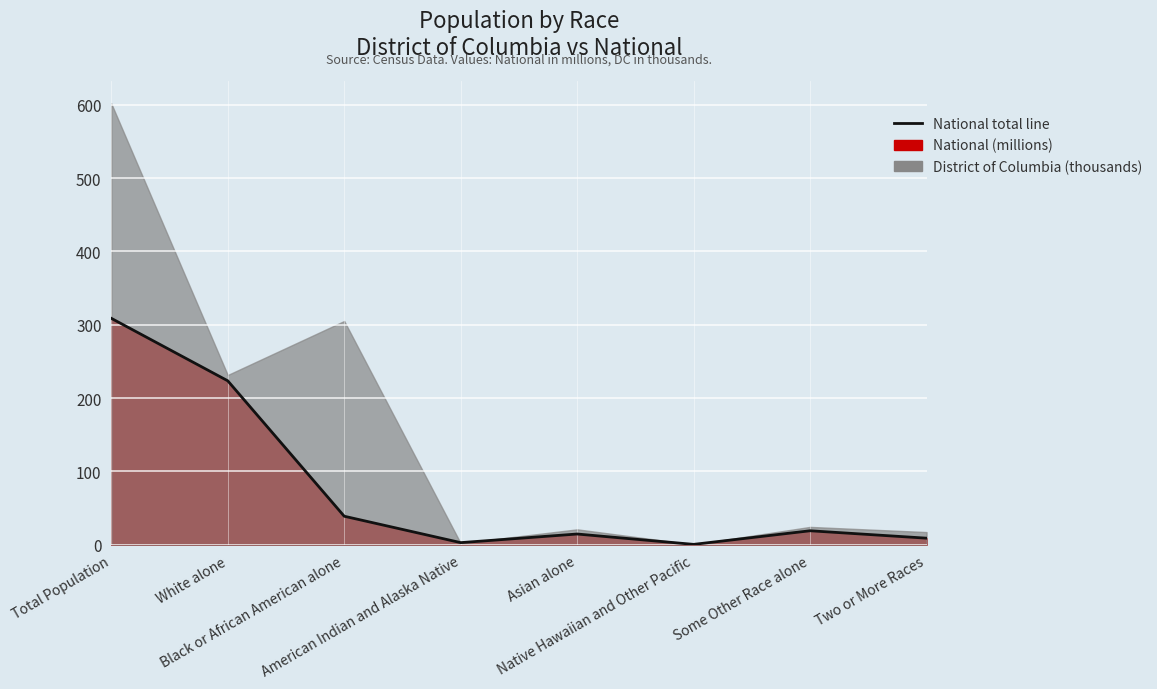

Reading right to left, list all the values displayed in this chart.

Two or More Races=9.0	Some Other Race alone=19.1	Native Hawaiian and Other Pacific=0.5	Asian alone=14.7	American Indian and Alaska Native=2.9	Black or African American alone=38.9	White alone=223.6	Total Population=308.7